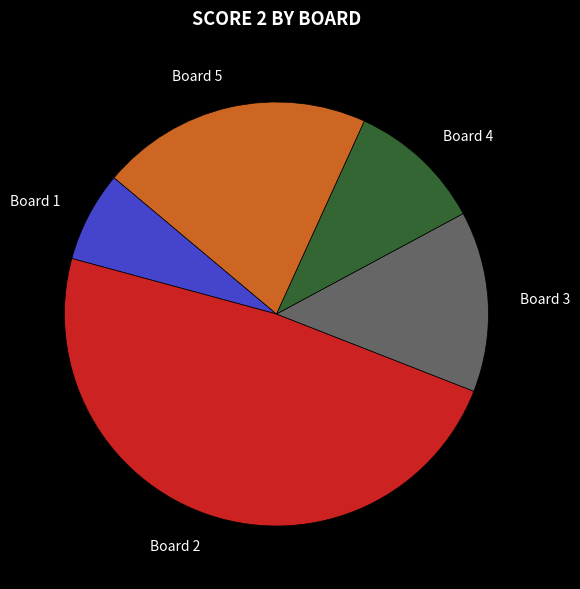

What is the ratio of the value at Board 5 to the value at Board 3?

1.5